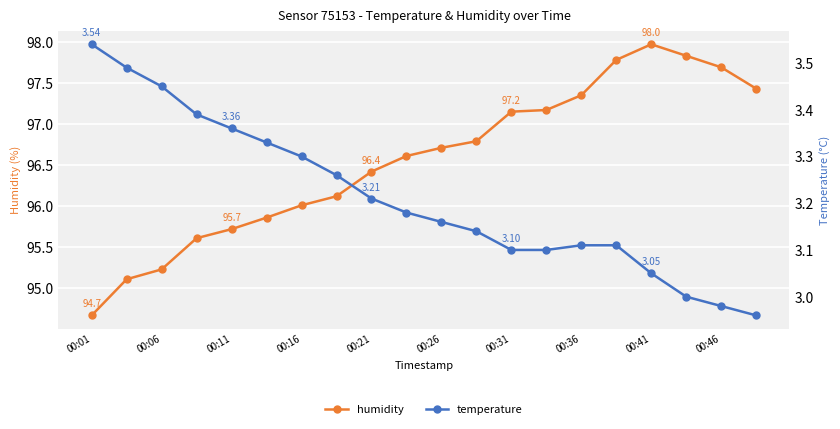

Reading left to right, extract all data points from this chart.

humidity: 94.7	95.1	95.2	95.6	95.7	95.9	96.0	96.1	96.4	96.6	96.7	96.8	97.2	97.2	97.3	97.8	98.0	97.8	97.7	97.4
temperature: 3.5	3.5	3.5	3.4	3.4	3.3	3.3	3.3	3.2	3.2	3.2	3.1	3.1	3.1	3.1	3.1	3.0	3.0	3.0	3.0